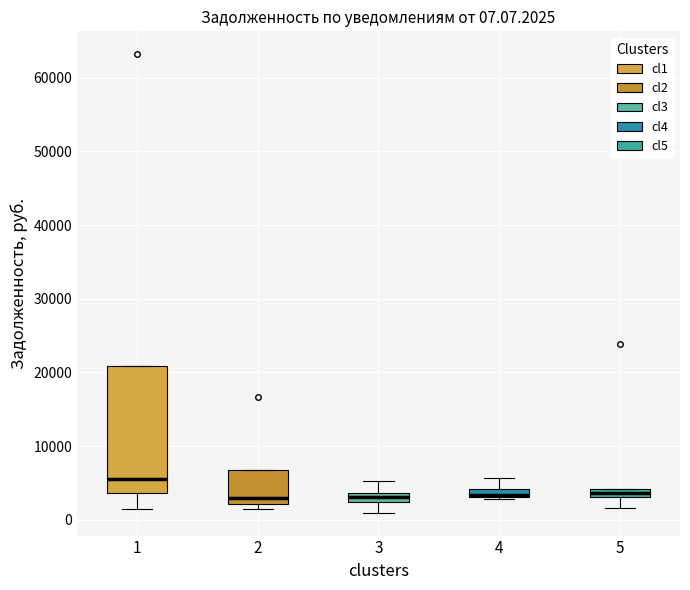

Which box is the tallest, from its lower edge to its upper edge?

1